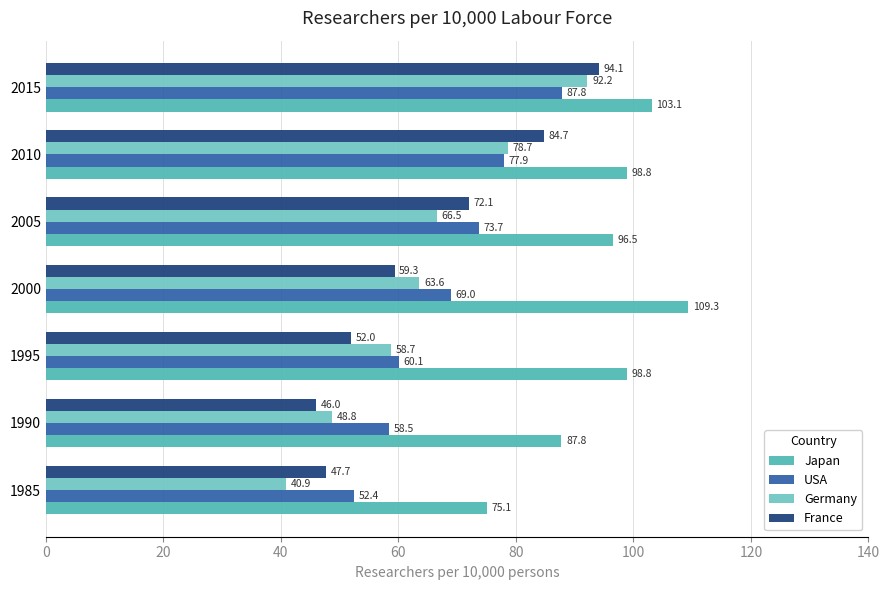

How many values in the USA series are below 68?

3